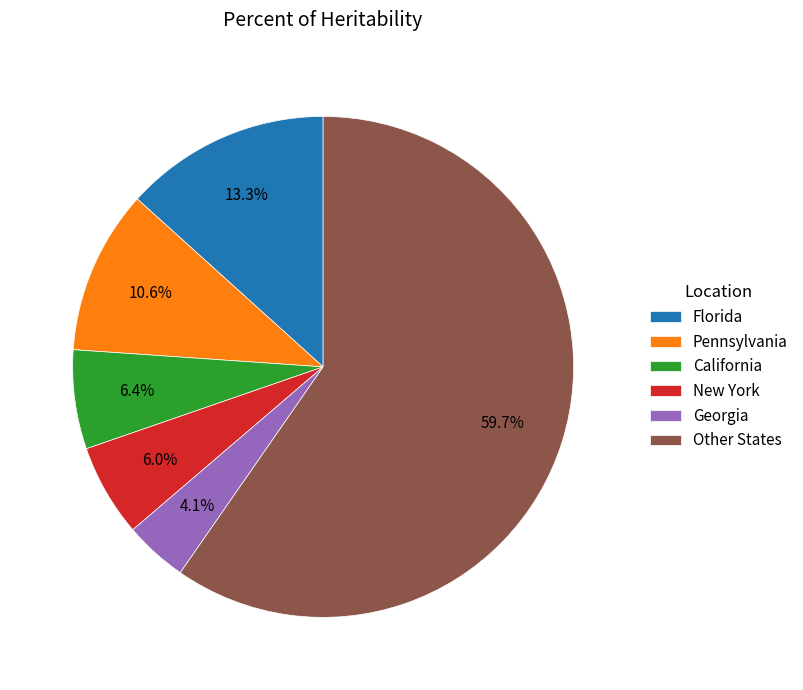

Between Florida and California, which is larger?

Florida